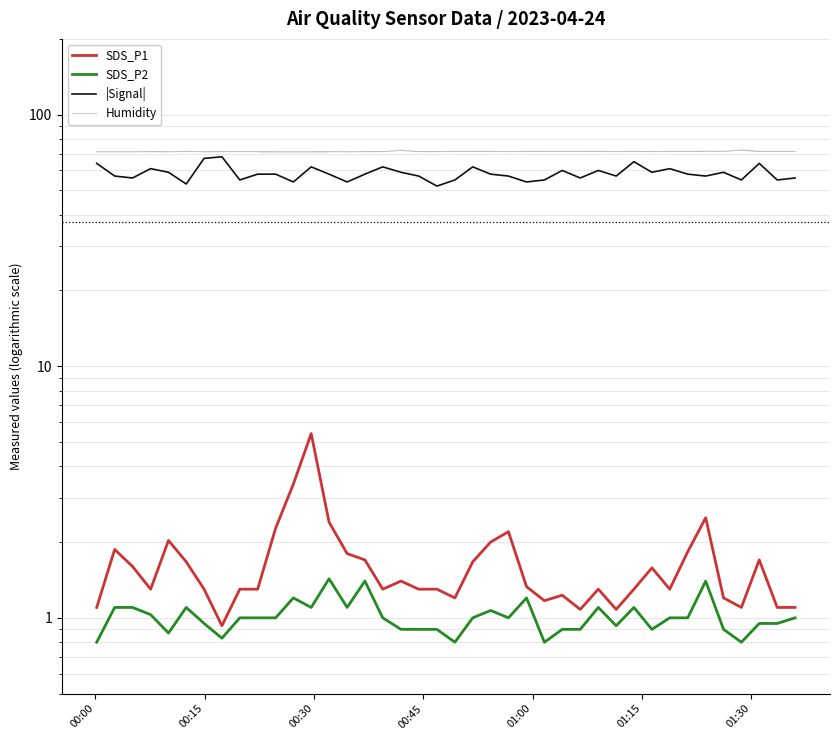

True or false: SDS_P2 and Humidity intersect in this chart.

False